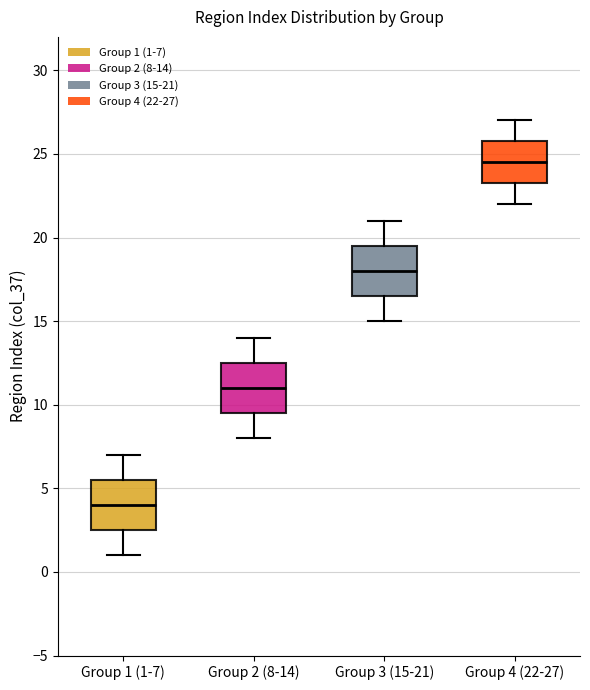

Reading left to right, read every box against the y-axis: the position of its median line, the range the box covers, and the ends of its whiskers. The values are not printed on the chart, so give them approximately, as read against the axis.

Group 1 (1-7): median 4.0, box 2.5 to 5.5, whiskers 1.0 to 7.0
Group 2 (8-14): median 11.0, box 9.5 to 12.5, whiskers 8.0 to 14.0
Group 3 (15-21): median 18.0, box 16.5 to 19.5, whiskers 15.0 to 21.0
Group 4 (22-27): median 24.5, box 23.5 to 26.0, whiskers 22.0 to 27.0